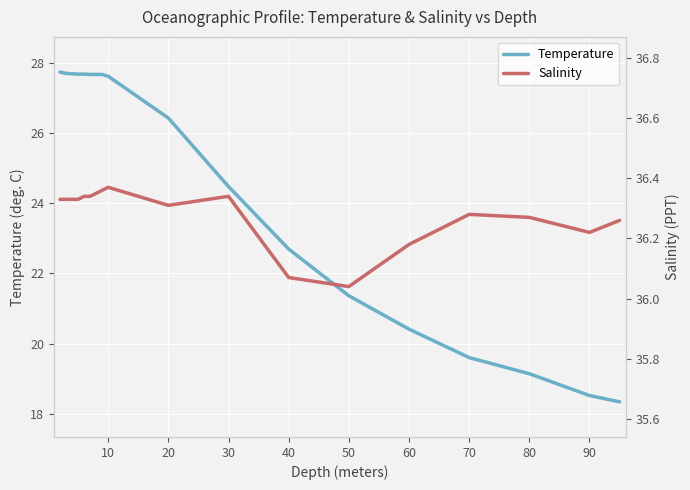

Does the chart display data point markers on the line(s)?

No